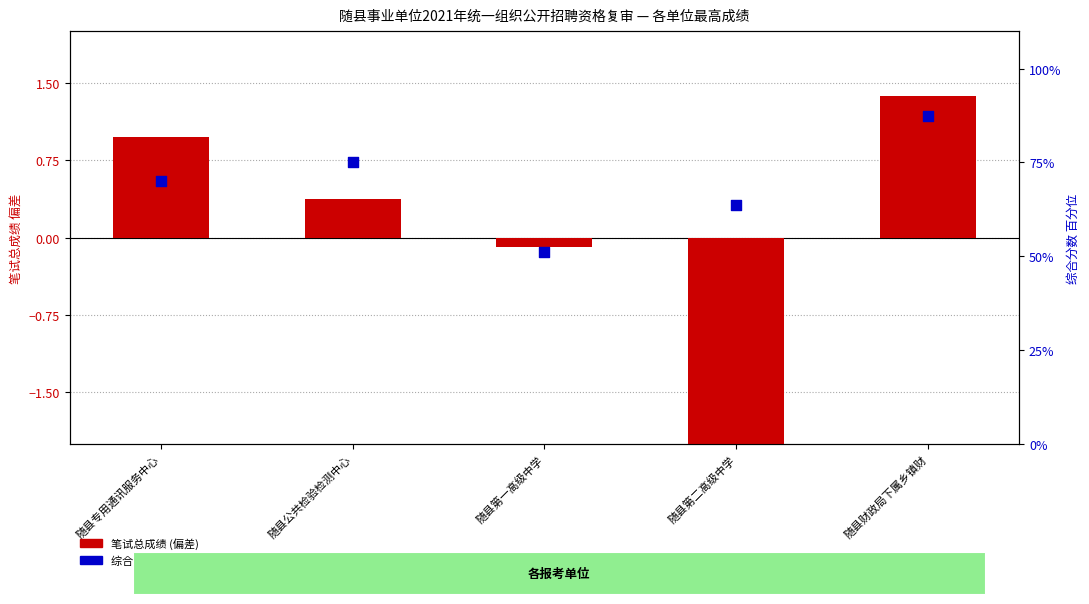

At how many categories does at least one series exceed 18?

5